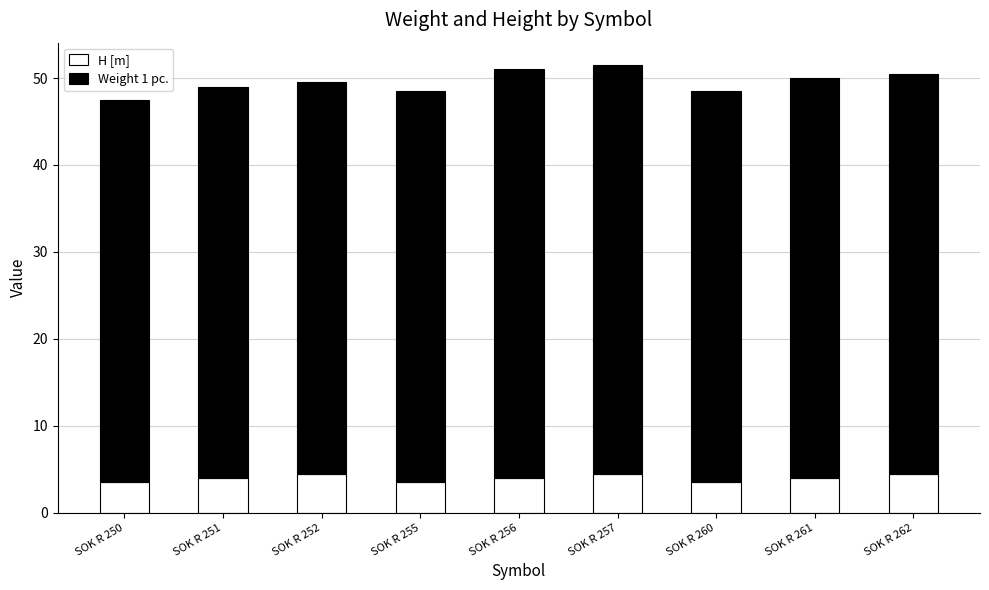

Reading right to left, transcribe the values for H [m].

SOK R 262=4.5	SOK R 261=4.0	SOK R 260=3.5	SOK R 257=4.5	SOK R 256=4.0	SOK R 255=3.5	SOK R 252=4.5	SOK R 251=4.0	SOK R 250=3.5